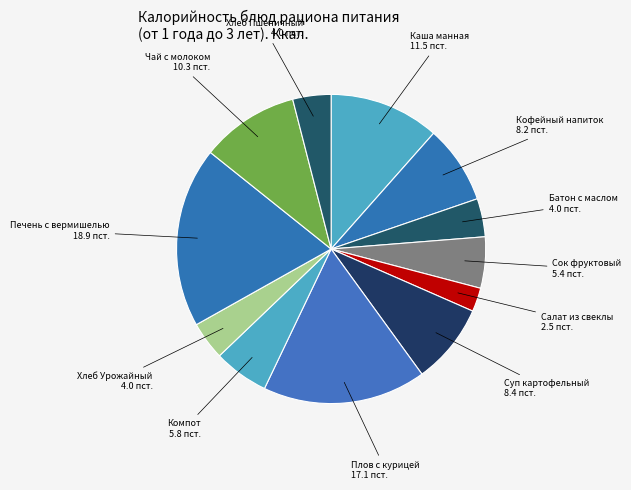

To the nearest percent, what is the average slice percentage?

8%